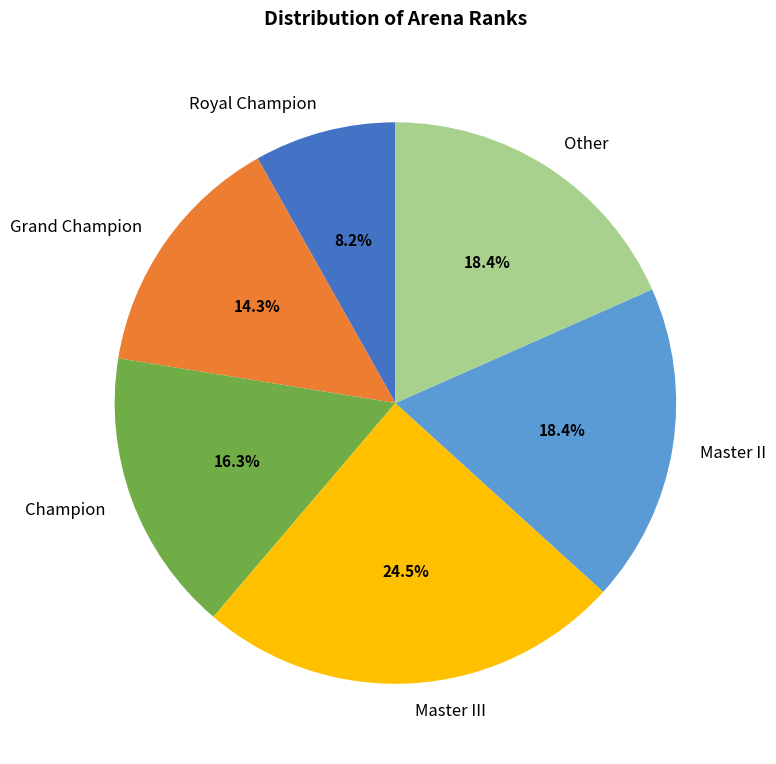

Which category has the smallest portion of the pie?

Royal Champion